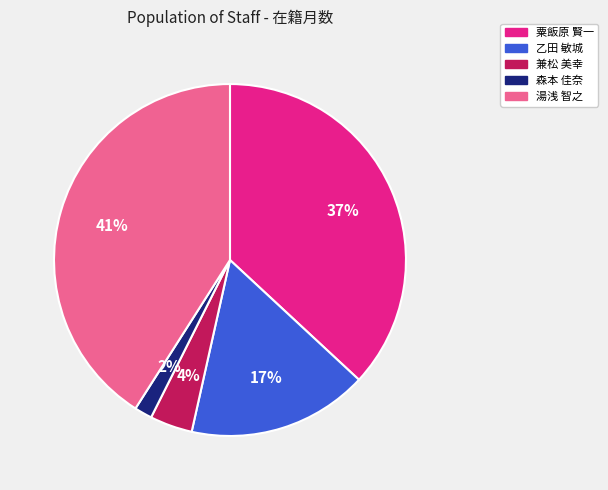

What percentage is the 兼松 美幸 slice, to the nearest percent?

4%